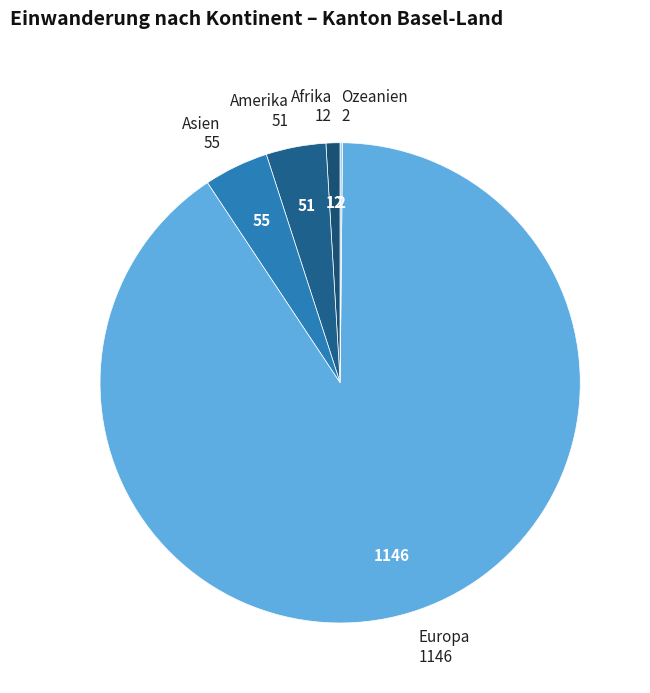

Combined, do Asien and Amerika account for over 50%?

No